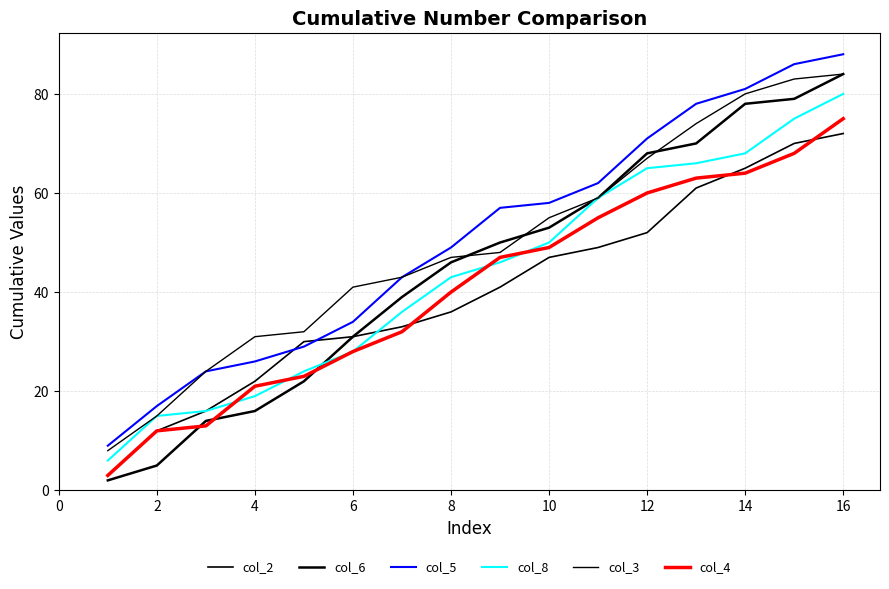

Does the chart have visible grid lines?

Yes